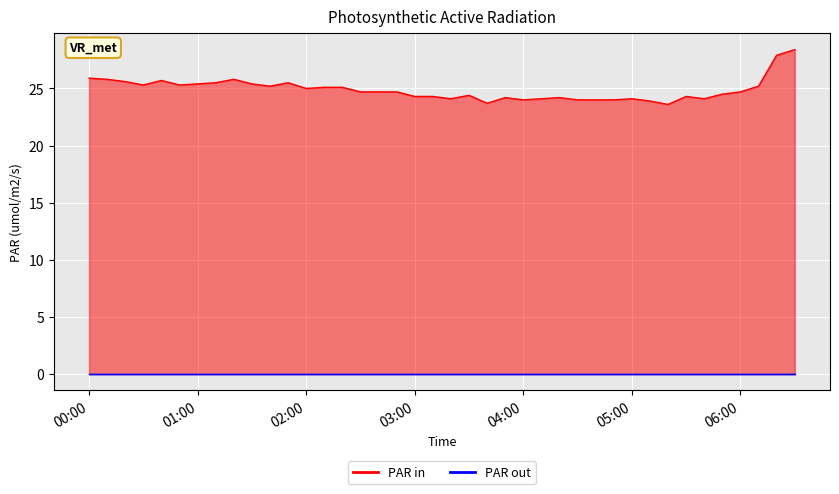

True or false: col_2_line and col_1_line intersect in this chart.

False